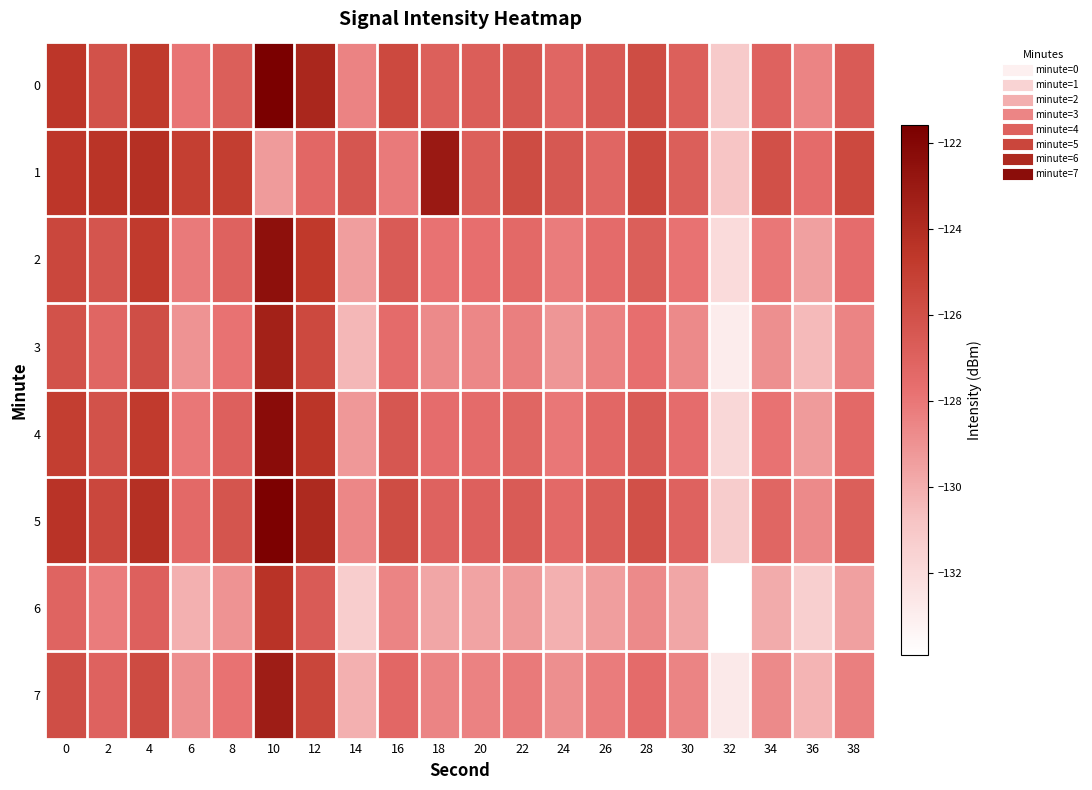

Reading left to right, extract all data points from this chart.

0: 0=-124.6	2=-126.1	4=-124.7	6=-127.9	8=-126.8	10=-121.6	12=-123.7	14=-128.4	16=-125.6	18=-126.8	20=-126.8	22=-126.4	24=-127.2	26=-126.6	28=-125.8	30=-126.9	32=-131.1	34=-127.0	36=-128.5	38=-126.6
1: 0=-124.5	2=-124.5	4=-124.2	6=-125.0	8=-125.0	10=-129.3	12=-127.3	14=-126.3	16=-128.1	18=-123.0	20=-126.8	22=-125.8	24=-126.4	26=-127.2	28=-125.6	30=-126.8	32=-130.9	34=-126.0	36=-127.5	38=-125.6
2: 0=-125.5	2=-126.3	4=-124.8	6=-128.1	8=-127.0	10=-122.5	12=-124.7	14=-129.4	16=-126.6	18=-127.8	20=-127.7	22=-127.4	24=-128.2	26=-127.5	28=-126.8	30=-127.8	32=-132.0	34=-128.0	36=-129.5	38=-127.6
3: 0=-126.1	2=-127.2	4=-125.9	6=-129.0	8=-127.8	10=-123.4	12=-125.6	14=-130.3	16=-127.5	18=-128.7	20=-128.6	22=-128.3	24=-129.1	26=-128.4	28=-127.7	30=-128.7	32=-132.9	34=-128.9	36=-130.4	38=-128.5
4: 0=-125.0	2=-126.1	4=-124.8	6=-128.0	8=-126.9	10=-122.3	12=-124.5	14=-129.2	16=-126.4	18=-127.6	20=-127.5	22=-127.2	24=-128.0	26=-127.3	28=-126.6	30=-127.6	32=-131.8	34=-127.8	36=-129.3	38=-127.4
5: 0=-124.4	2=-125.5	4=-124.2	6=-127.4	8=-126.3	10=-121.7	12=-123.9	14=-128.6	16=-125.8	18=-127.0	20=-126.9	22=-126.6	24=-127.4	26=-126.7	28=-126.0	30=-127.0	32=-131.2	34=-127.2	36=-128.7	38=-126.8
6: 0=-127.1	2=-128.2	4=-126.9	6=-130.1	8=-129.0	10=-124.4	12=-126.6	14=-131.3	16=-128.5	18=-129.7	20=-129.6	22=-129.3	24=-130.1	26=-129.4	28=-128.7	30=-129.7	32=-133.9	34=-129.9	36=-131.4	38=-129.5
7: 0=-125.9	2=-127.0	4=-125.7	6=-128.9	8=-127.8	10=-123.2	12=-125.4	14=-130.1	16=-127.3	18=-128.5	20=-128.4	22=-128.1	24=-128.9	26=-128.2	28=-127.5	30=-128.5	32=-132.7	34=-128.7	36=-130.2	38=-128.3